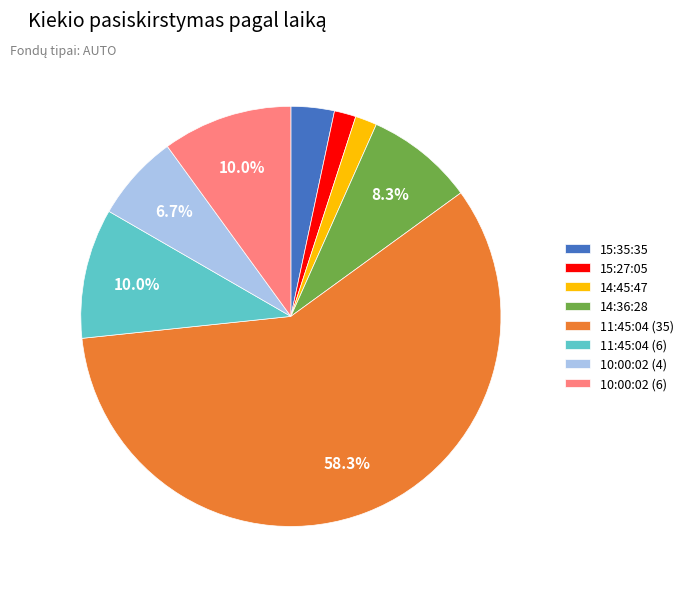

To the nearest percent, what is the average slice percentage?

12%